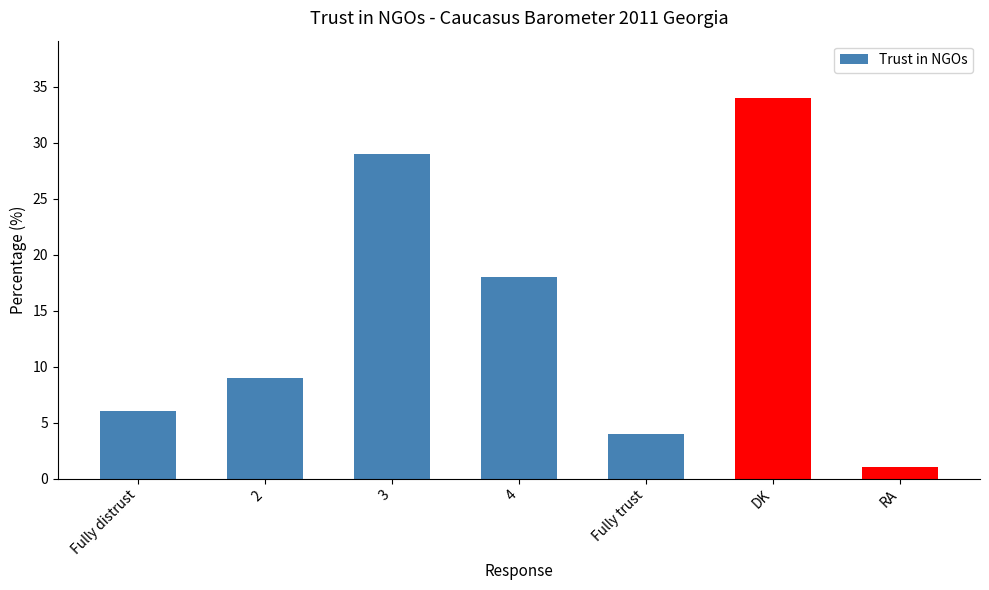

Count the number of data series in this chart.

1